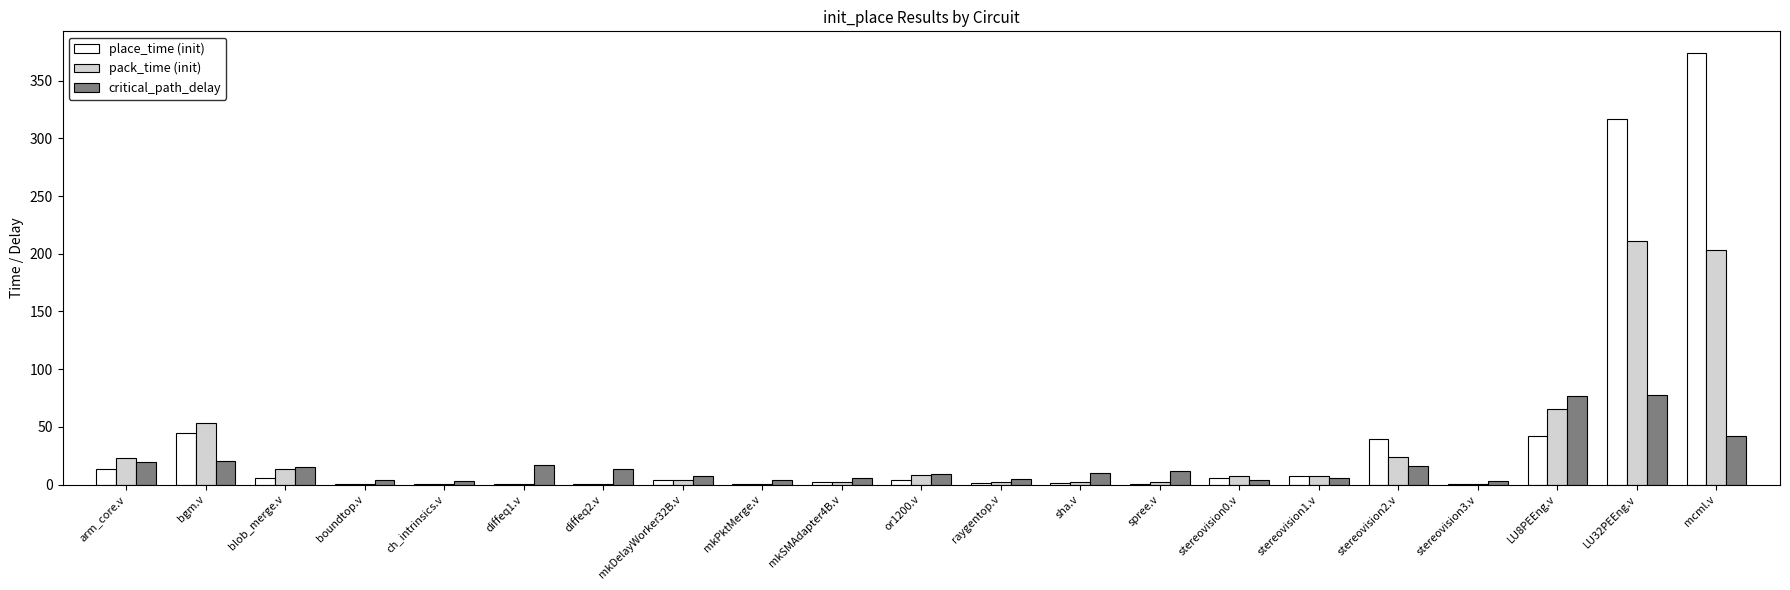

What is the sum of all place_time (init) values?

865.0